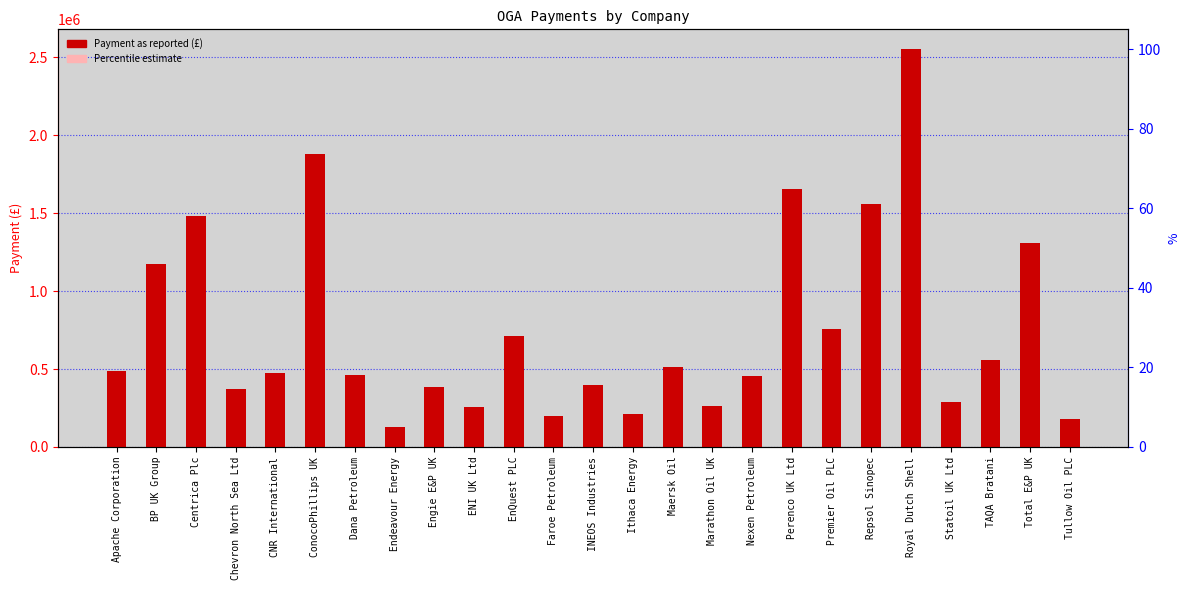

List the labels in order of Payment (£) value, smallest first.

Endeavour Energy, Tullow Oil PLC, Faroe Petroleum, Ithaca Energy, ENI UK Ltd, Marathon Oil UK, Statoil UK Ltd, Chevron North Sea Ltd, Engie E&P UK, INEOS Industries, Nexen Petroleum, Dana Petroleum, CNR International, Apache Corporation, Maersk Oil, TAQA Bratani, EnQuest PLC, Premier Oil PLC, BP UK Group, Total E&P UK, Centrica Plc, Repsol Sinopec, Perenco UK Ltd, ConocoPhillips UK, Royal Dutch Shell